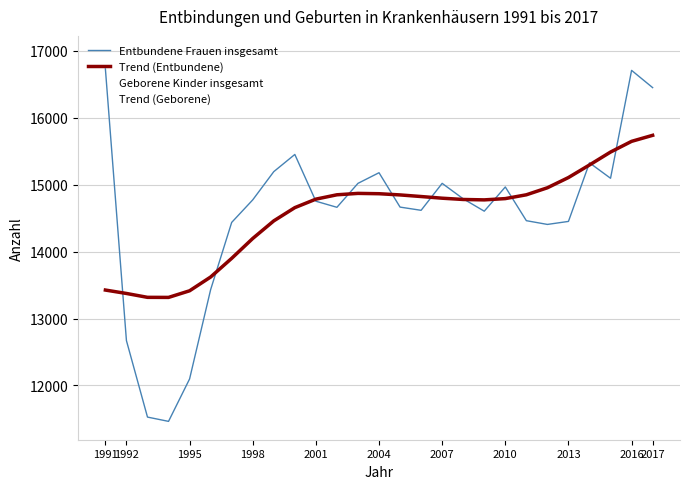

True or false: Trend (Entbundene) and Trend (Geborene) cross at least once.

False